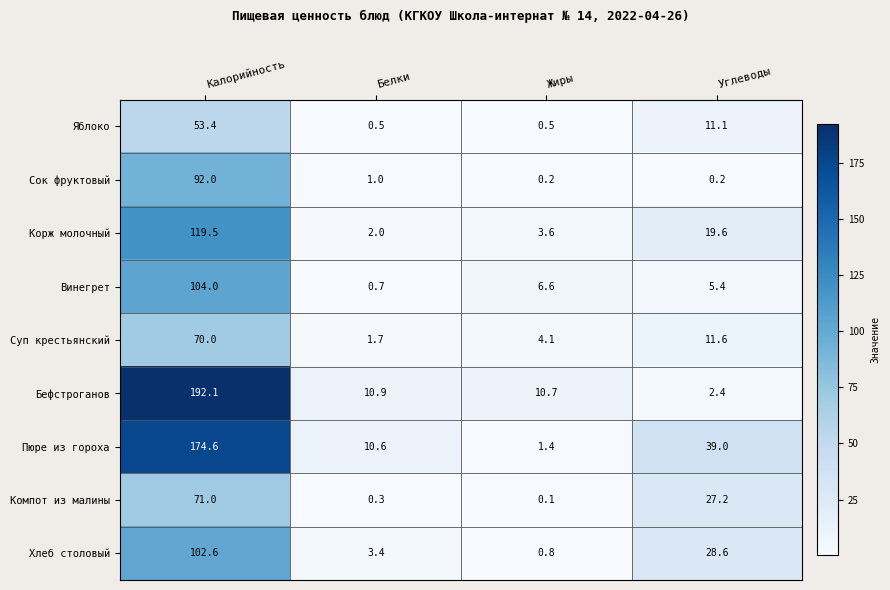

True or false: Суп крестьянский has a value of 2.5 at Белки.

False